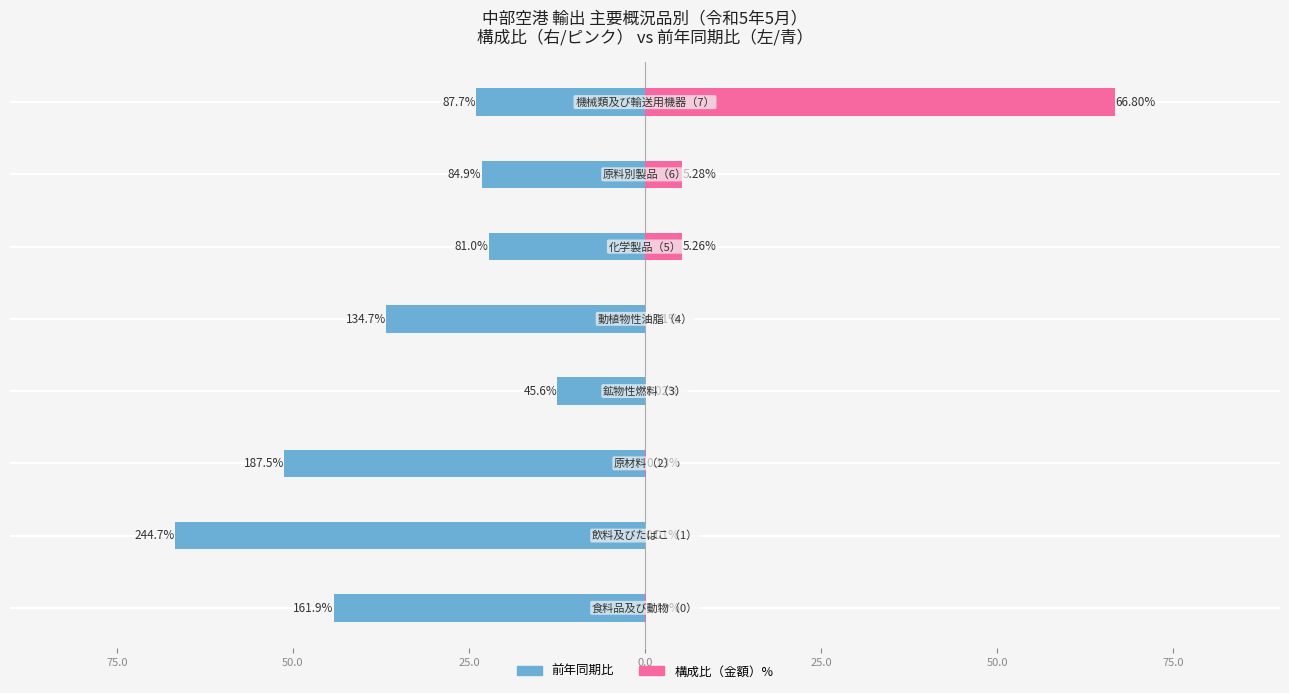

What is the difference between the highest and lowest values at 0.0?

36.8